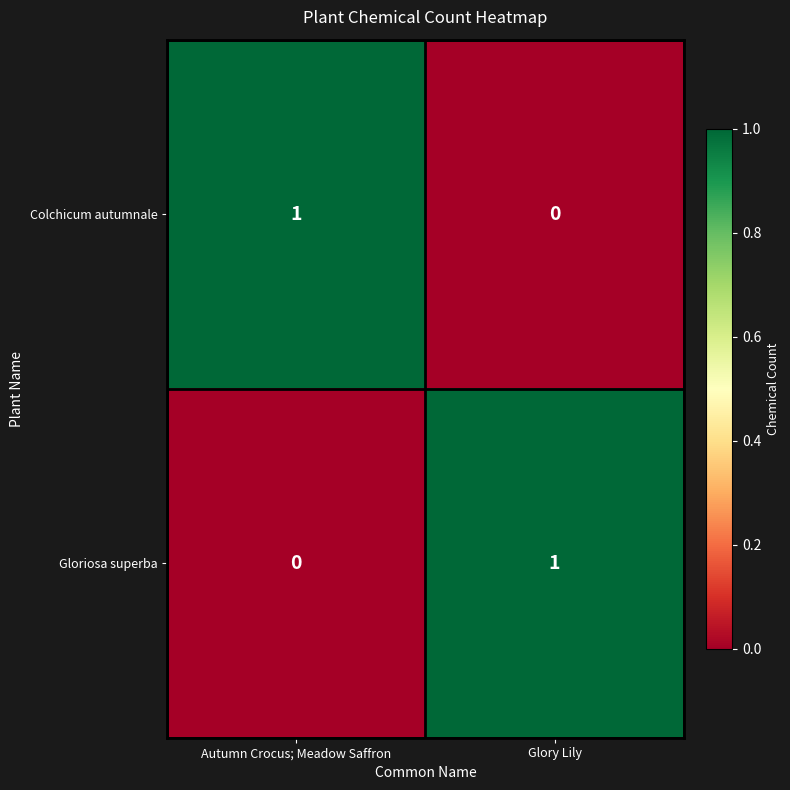

True or false: Gloriosa superba has a value of 1 at Autumn Crocus; Meadow Saffron.

False